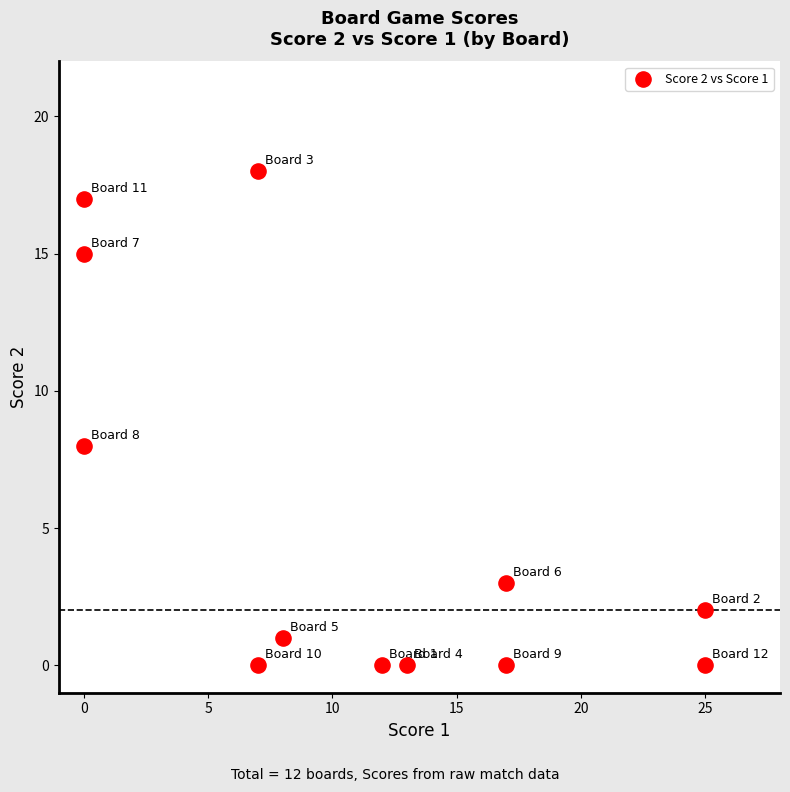

What Y value in the scatter plot is closest to 9?

8